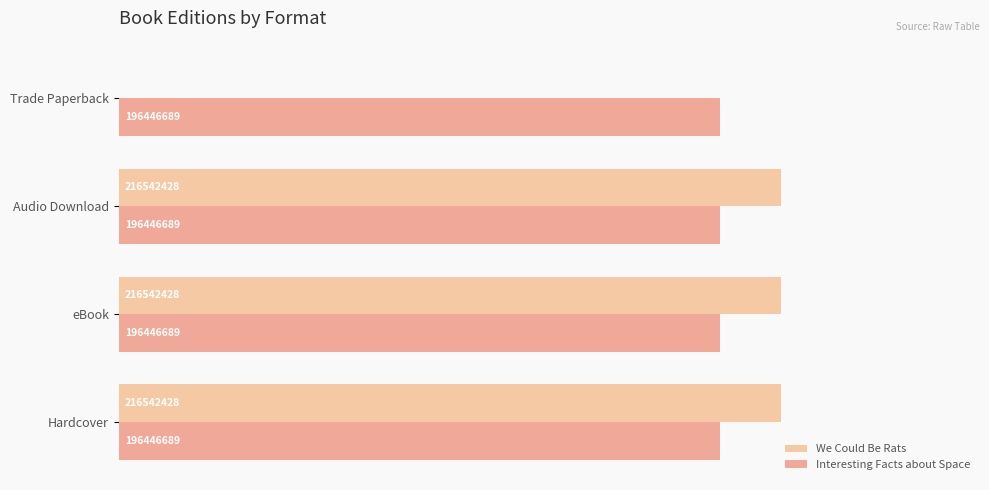

Are the bars horizontal?

Yes